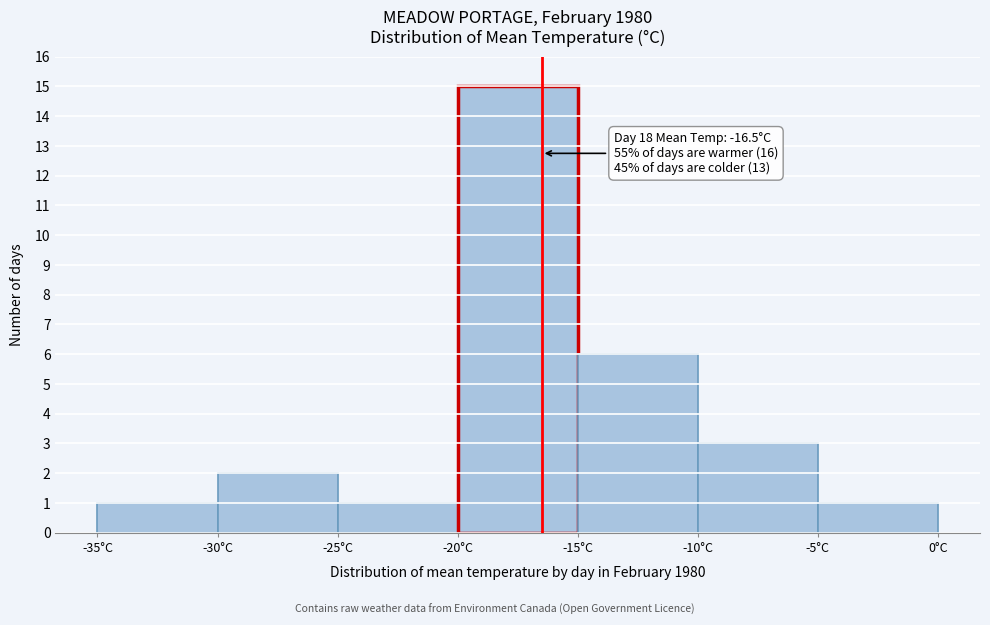

Over which range of the x-axis is the bar tallest?

-20 to -15